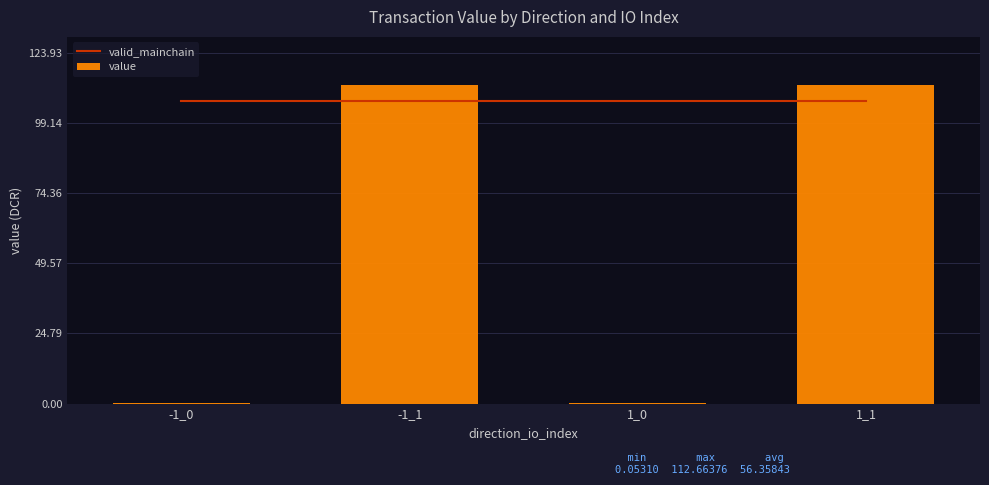

How many values in the value series are below 112?

2